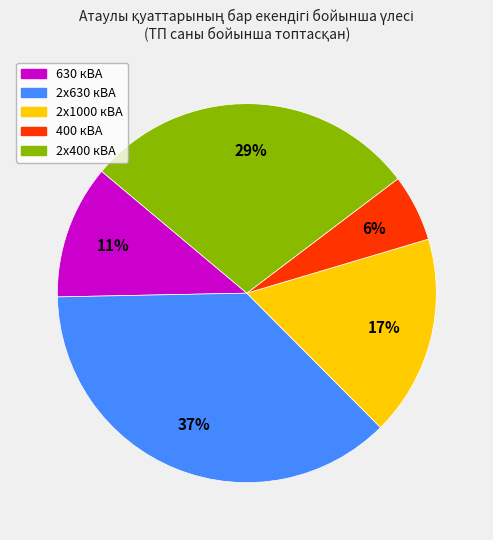

Does any single category account for the majority?

No